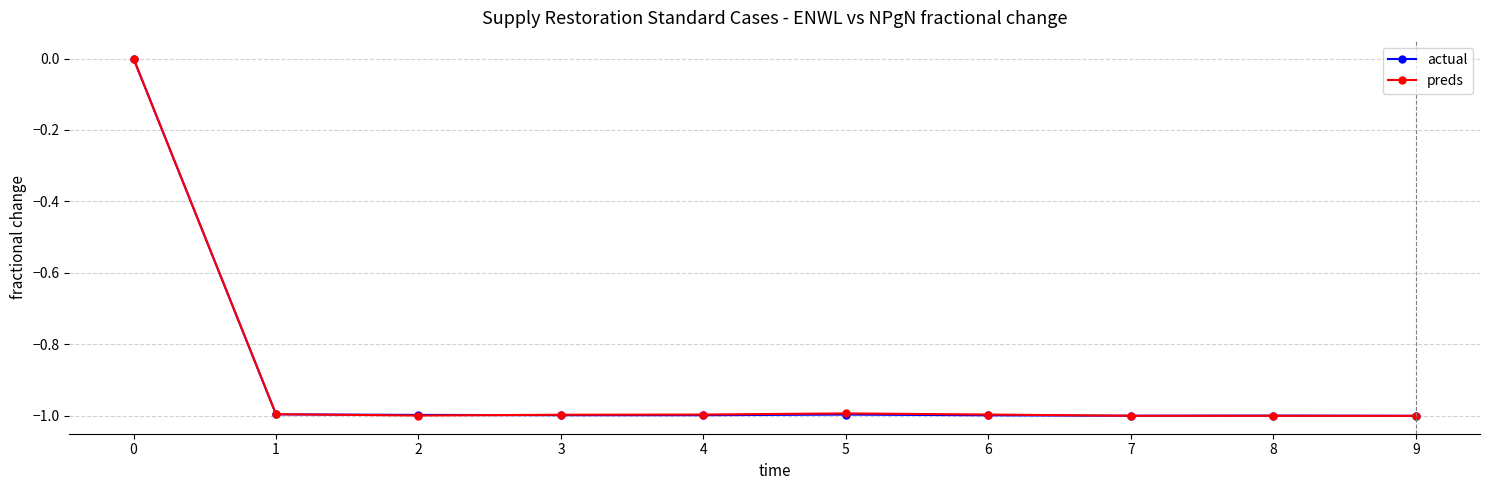

What is the smallest value displayed?

-1.0